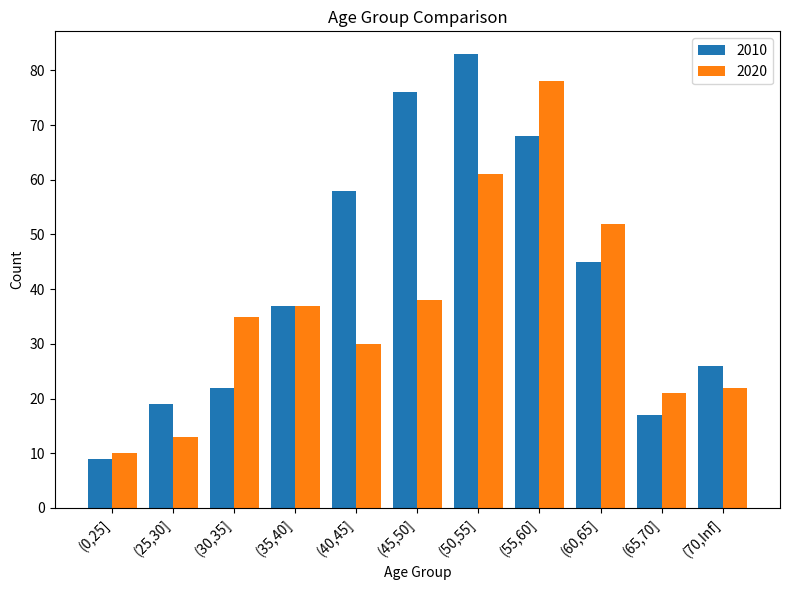

What is the label of the 2nd bar from the right?

(65,70]